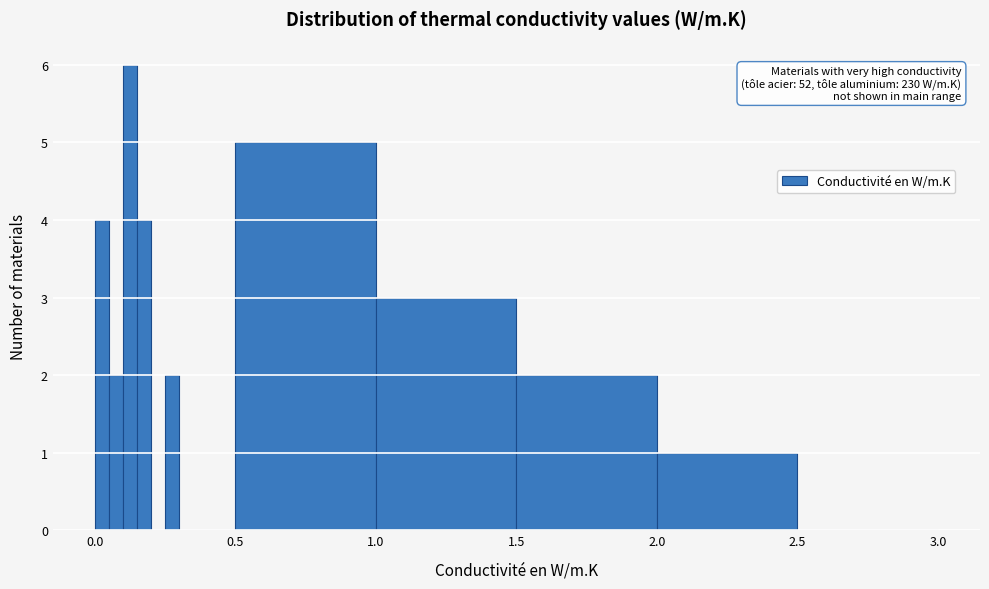

Read against the x-axis, roughly where is the centre of the tallest bar?

0.15